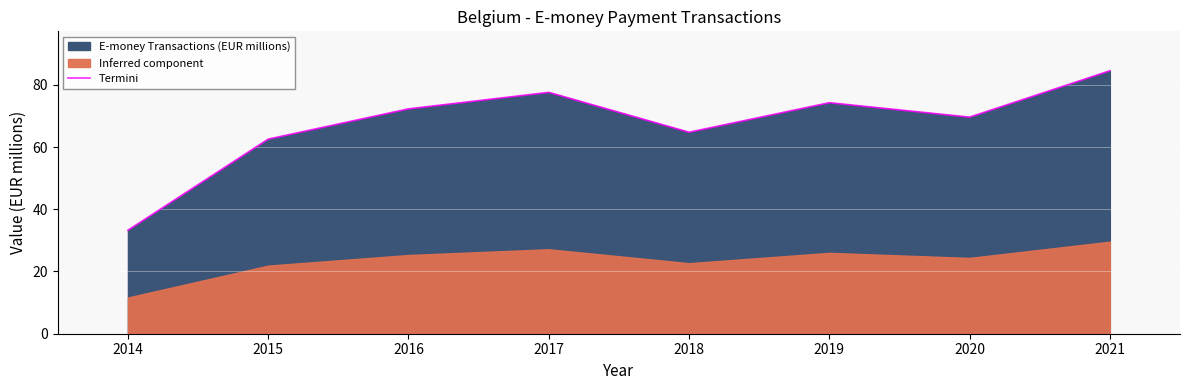

What is the approximate value at 2017?

77.6